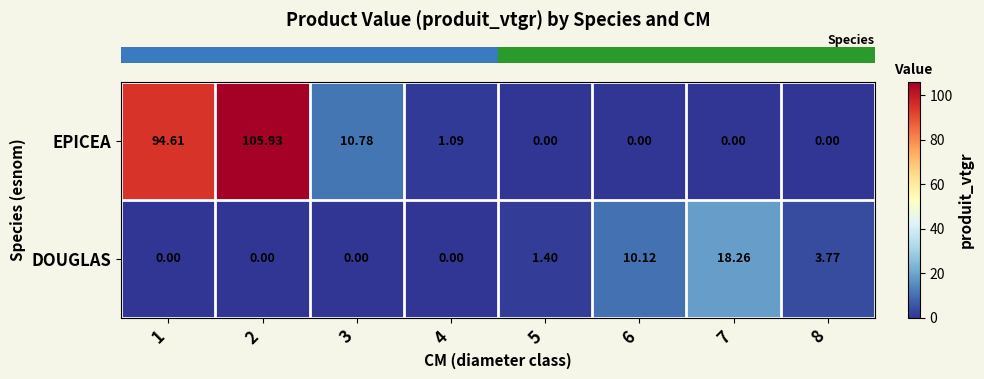

Which series has the largest total across all categories?

EPICEA